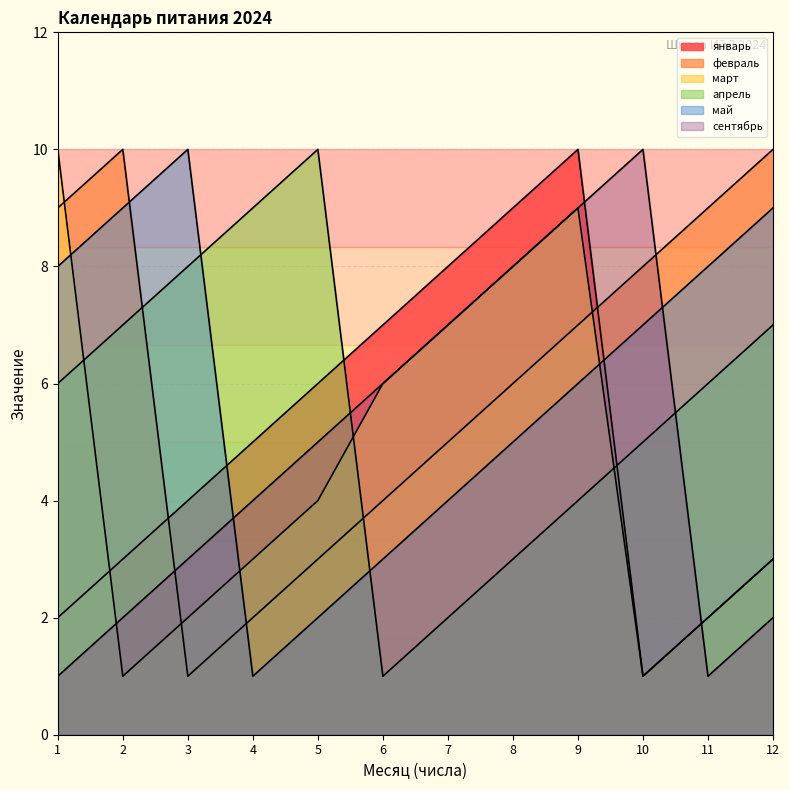

What is the difference between the maximum and minimum values in the март series?

9